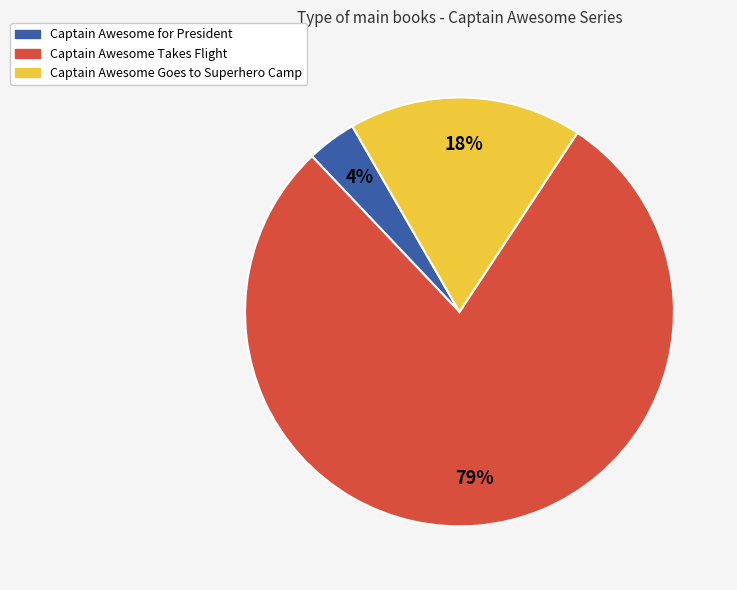

Between Captain Awesome Takes Flight and Captain Awesome Goes to Superhero Camp, which is larger?

Captain Awesome Takes Flight